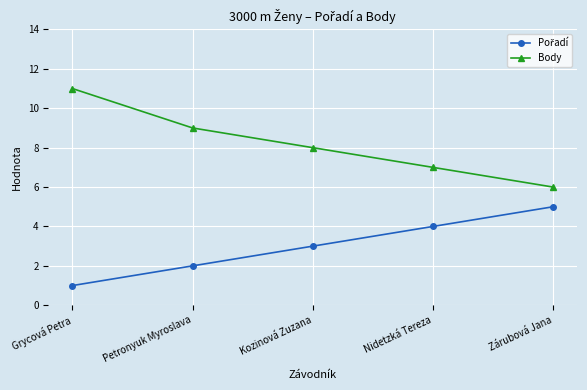

What position from the right is Kozinová Zuzana?

3